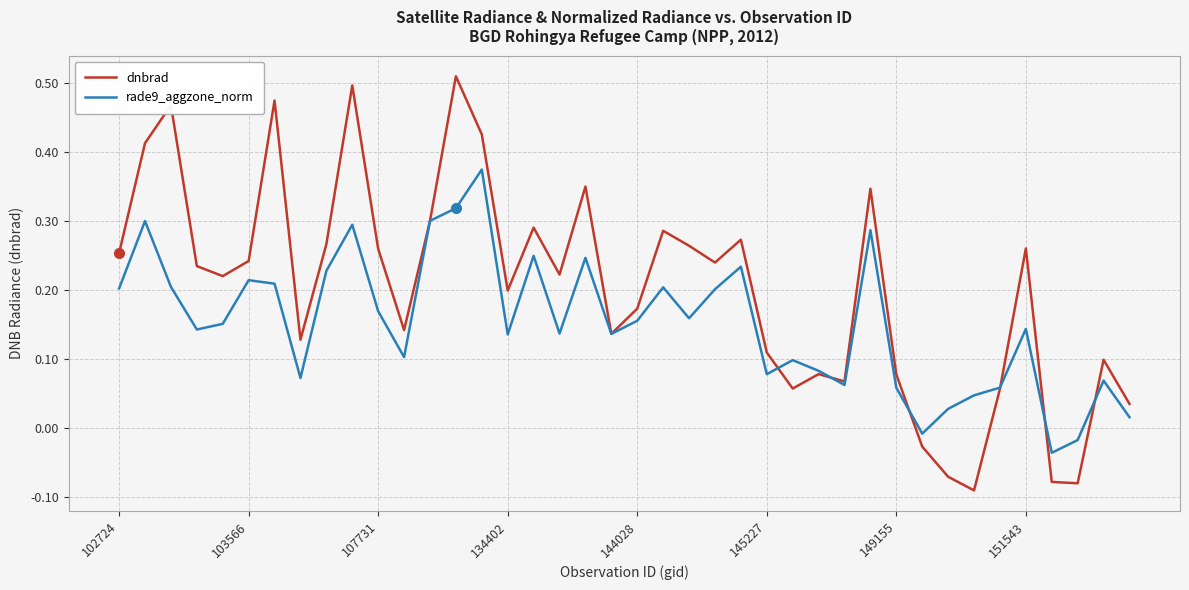

How many interior local valleys does the dnbrad series have?

11